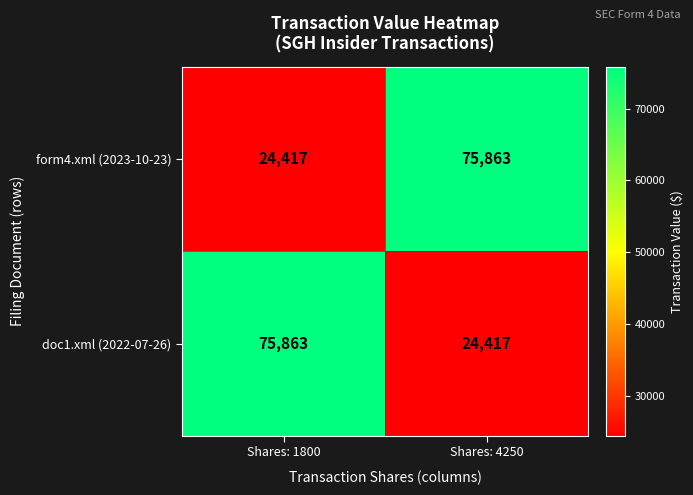

What is the difference between the highest and lowest values at Shares: 1800?

51446